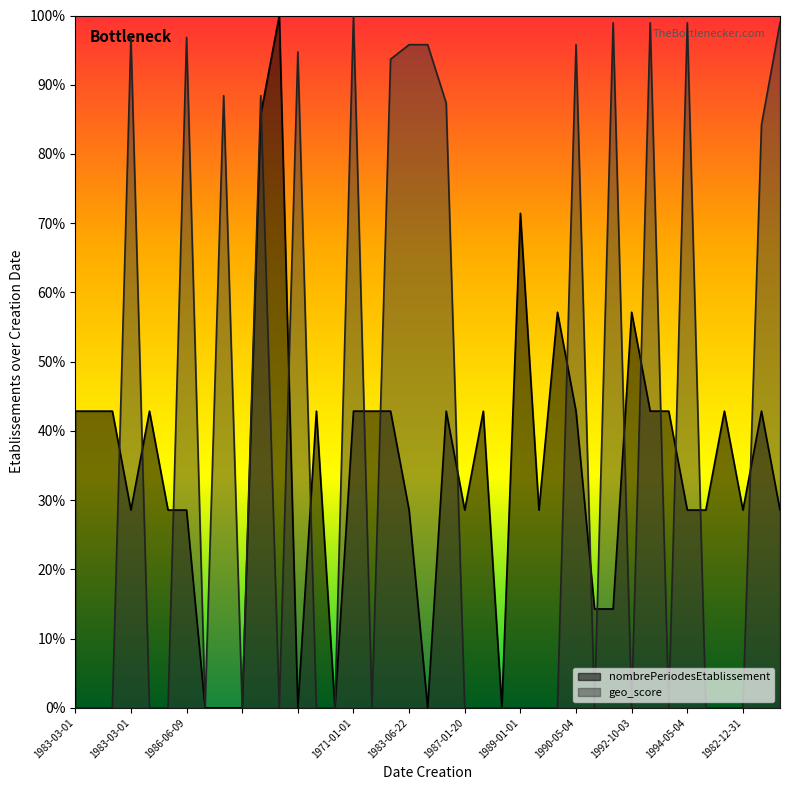

What is the difference between the maximum and minimum values in the nombrePeriodesEtablissement series?

1.0